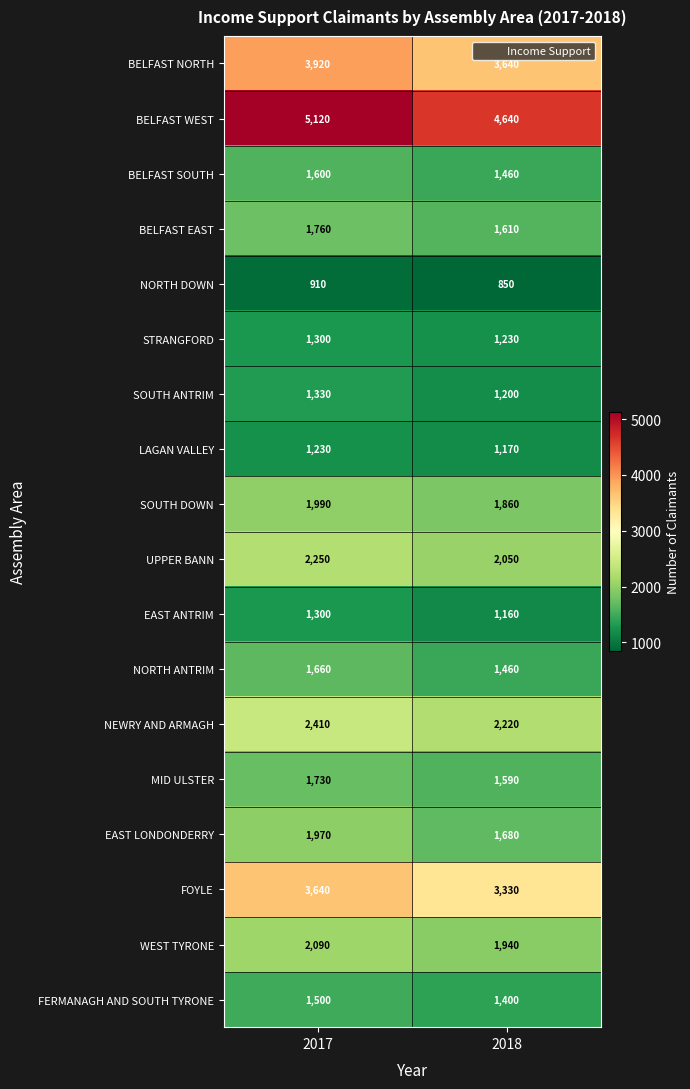

What is the approximate value of NORTH DOWN at 2017, to the nearest 10?

910